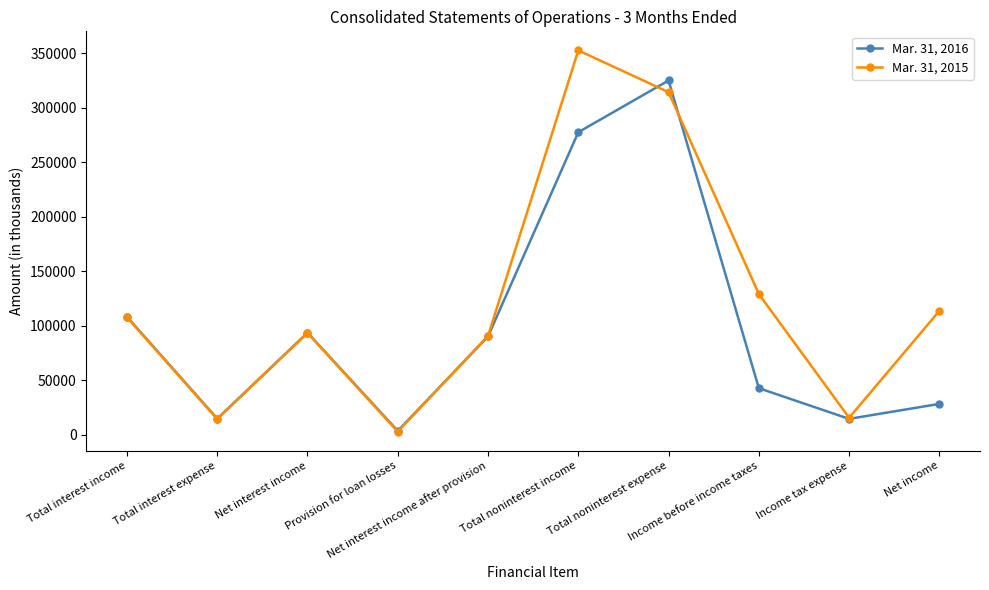

At how many categories does at least one series exceed 253607?

2